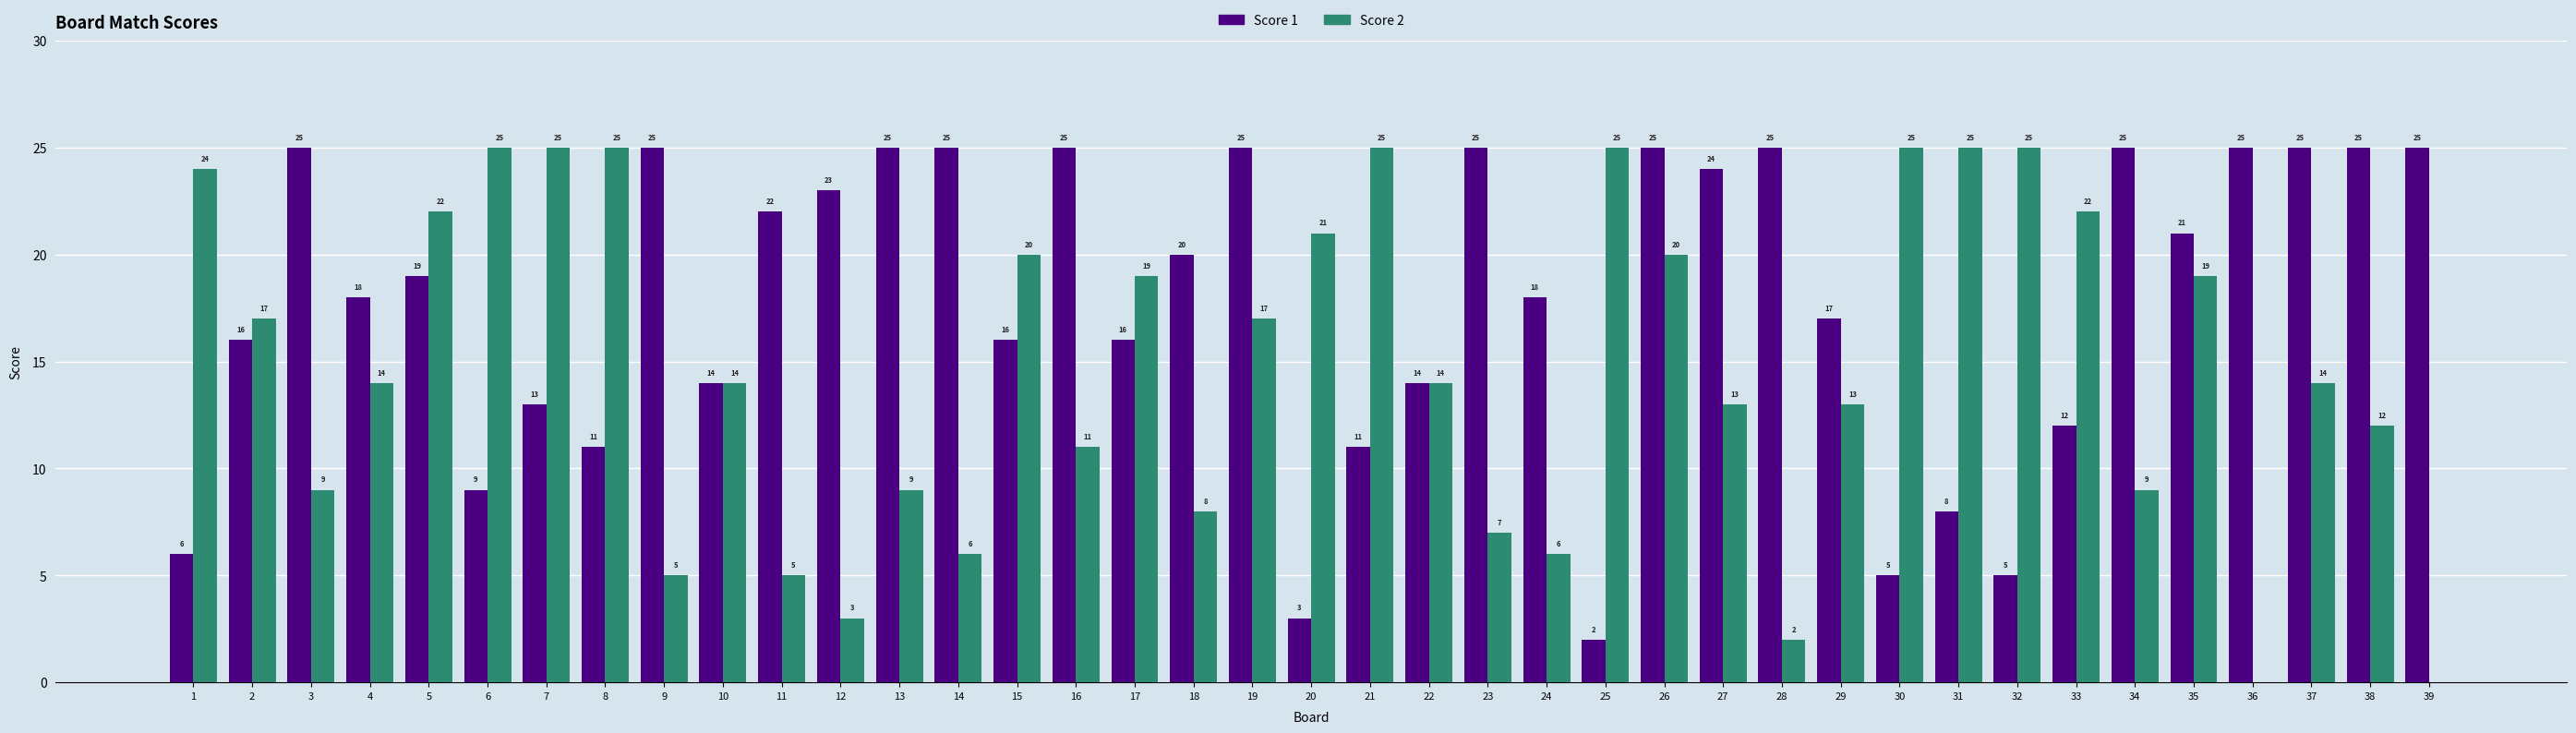

Which series changed the most between 4 and 31?

Score 2